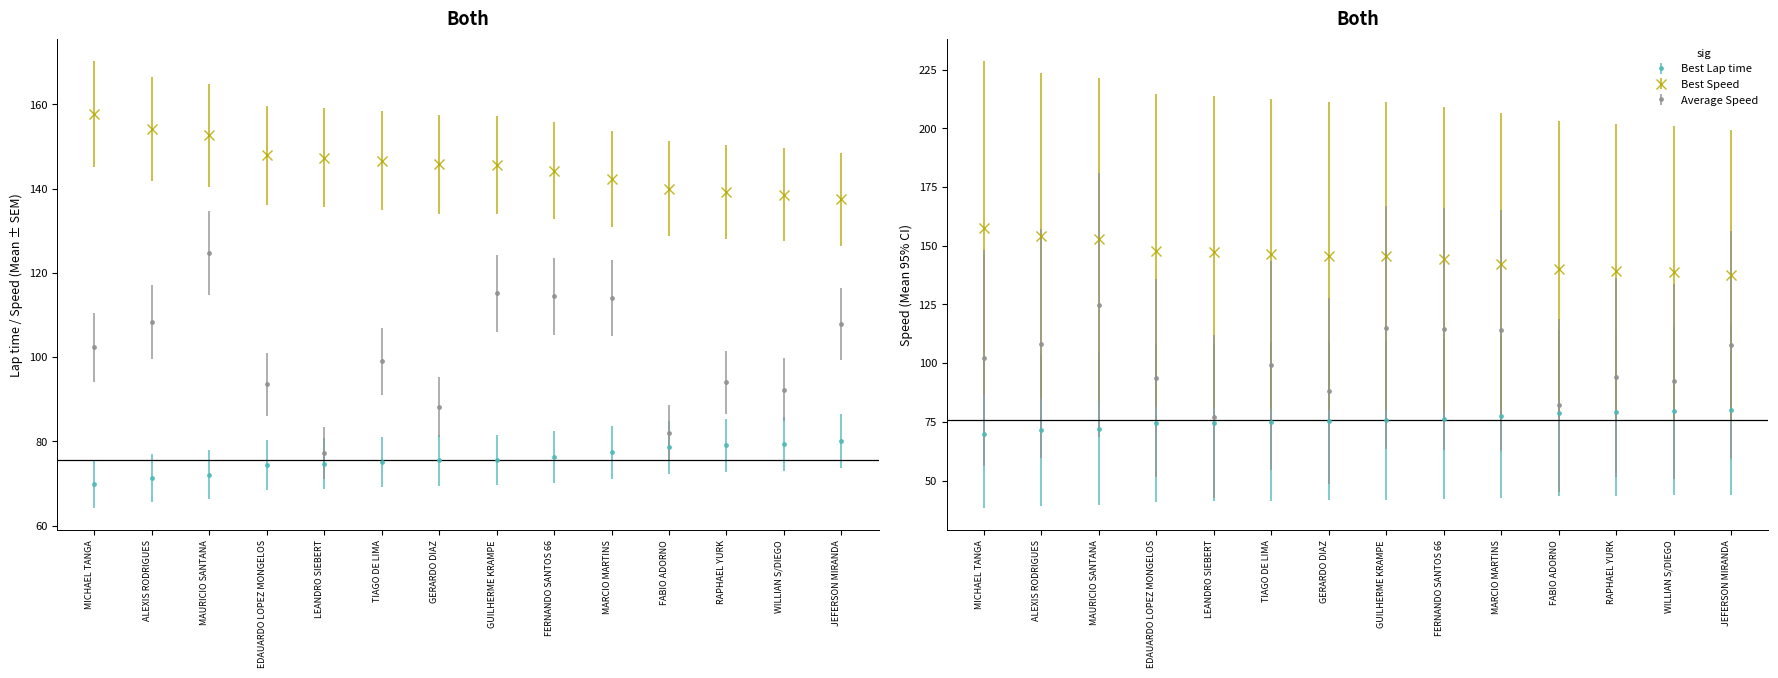

Is the value of Best Lap time at FERNANDO SANTOS 66 greater than the value of Average Speed at MAURICIO SANTANA?

No